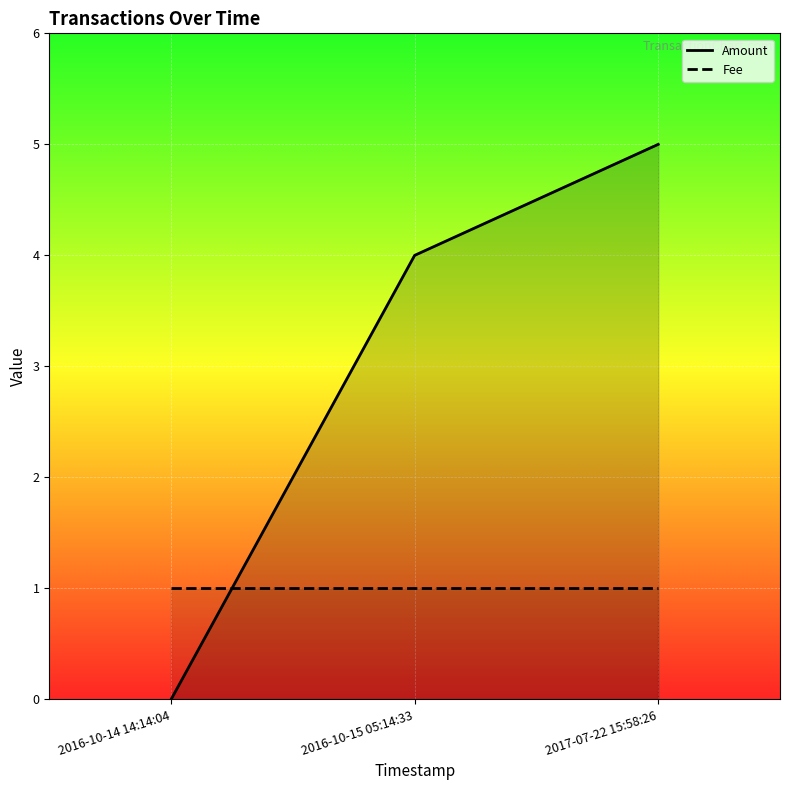

Which series has the largest range (max minus min)?

Amount